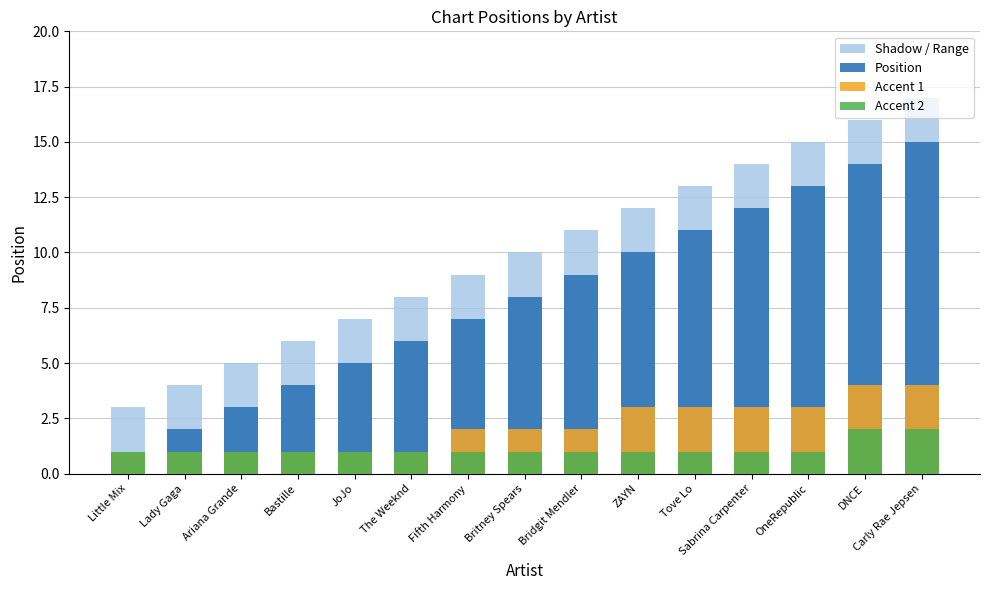

What are all the series names shown in the legend?

Shadow / Range, Position, Accent 1, Accent 2